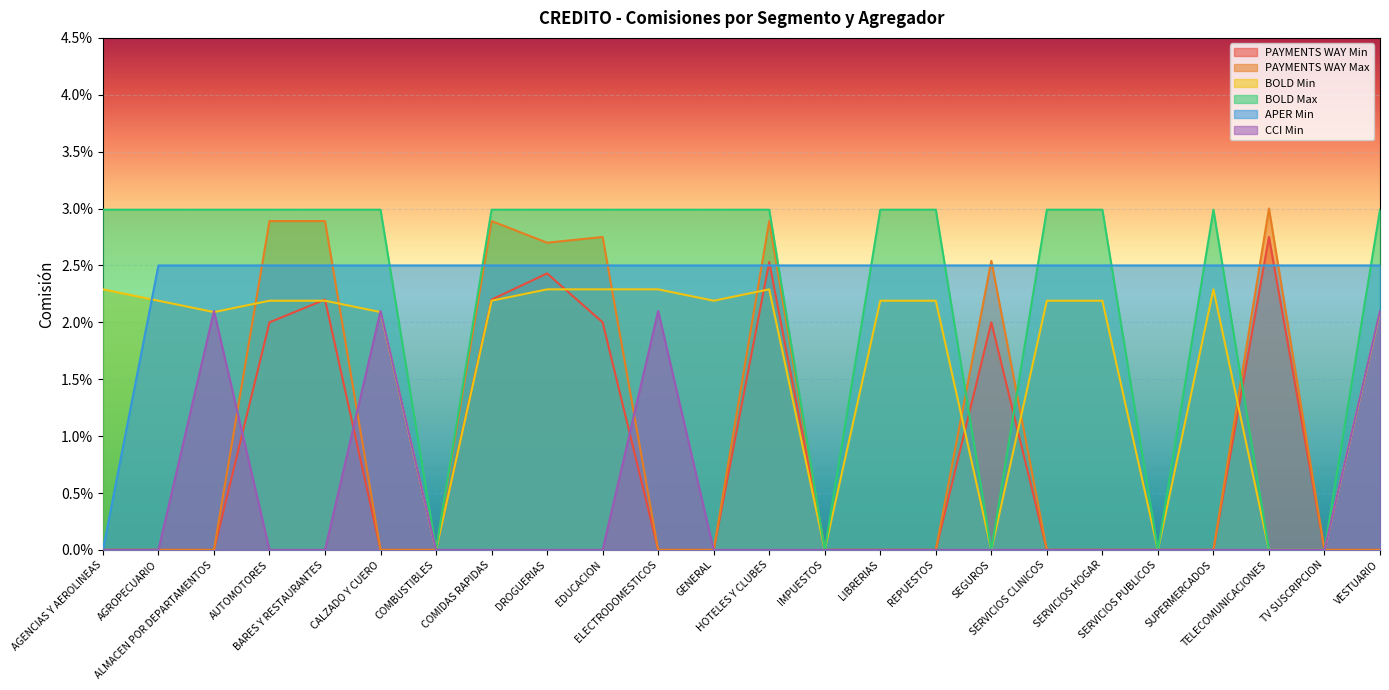

Which series has the largest range (max minus min)?

PAYMENTS WAY Max